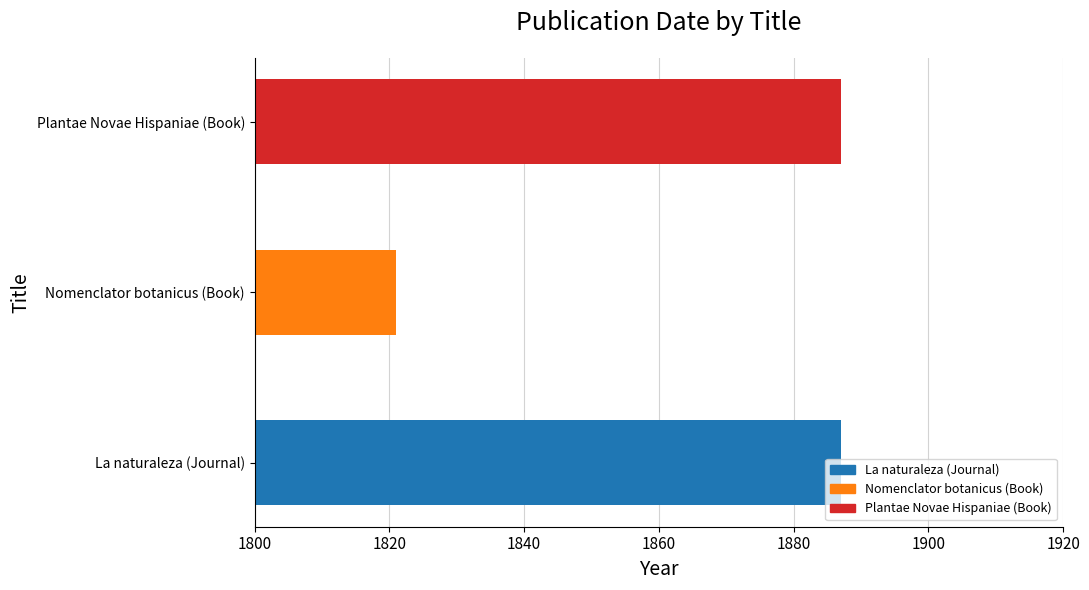

Is it true that the value at Nomenclator botanicus (Book) is 1821?

True